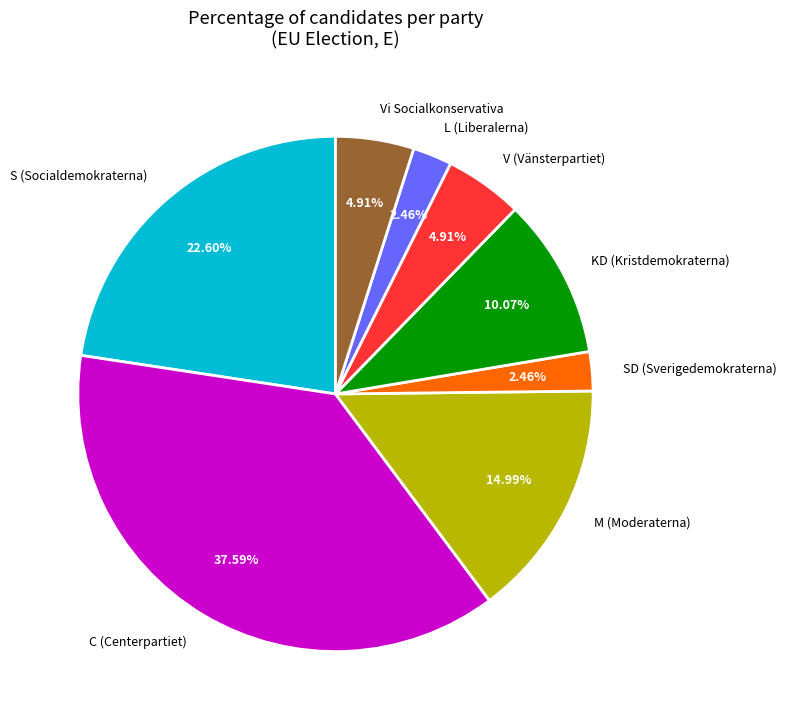

What is the ratio of the value at C (Centerpartiet) to the value at KD (Kristdemokraterna)?

3.7